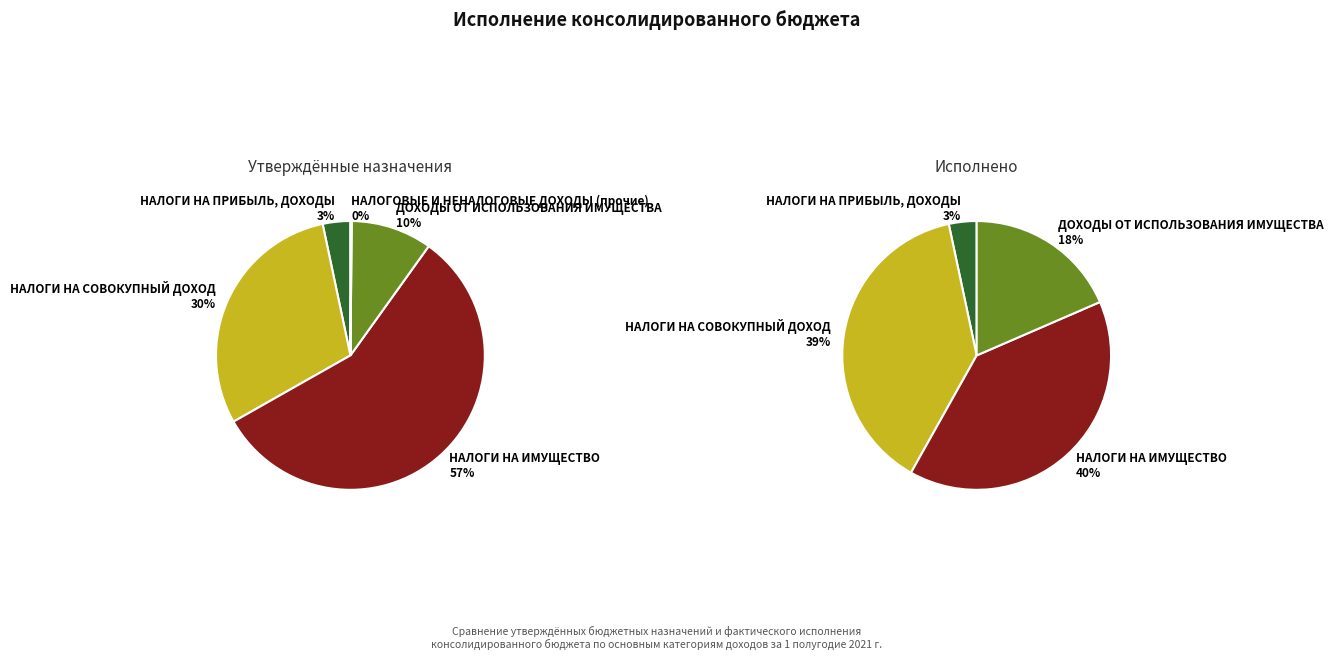

Count the number of slices in the pie.

5